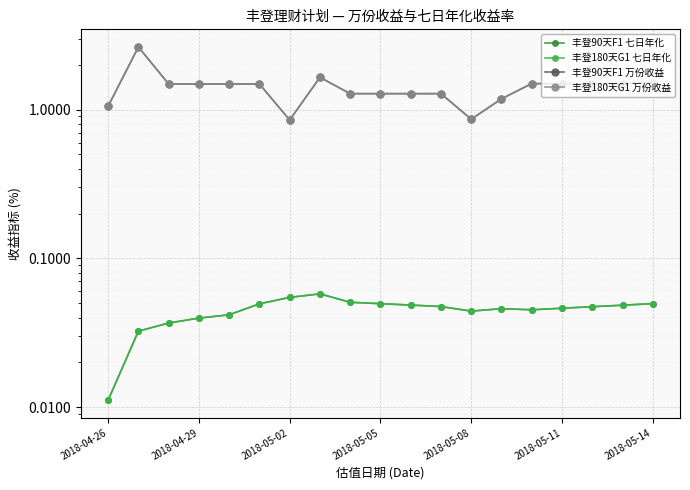

The value of 丰登90天F1 七日年化 at 2018-05-08 is 0.1. True or false?

False